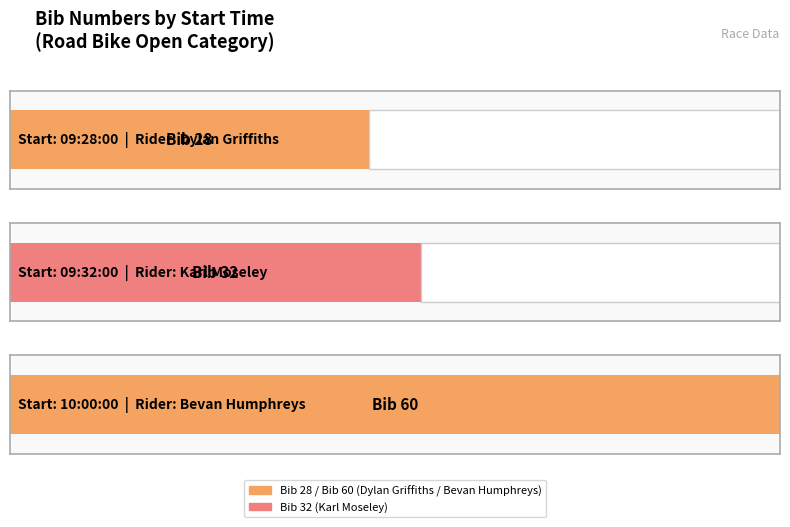

How many values are between 28 and 60?

3